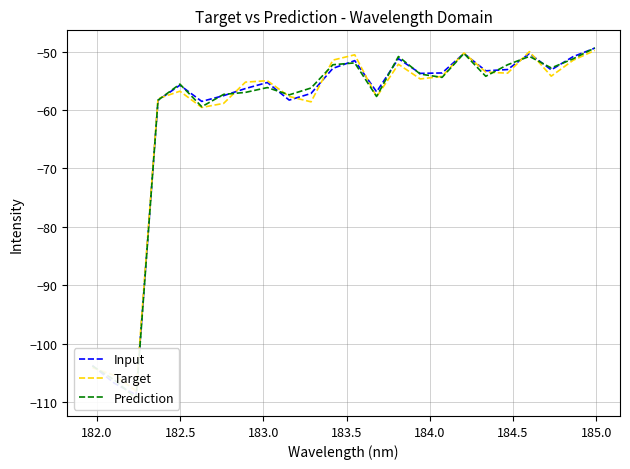

Which series ends up on top after the final intersection of Target and Input?

Input